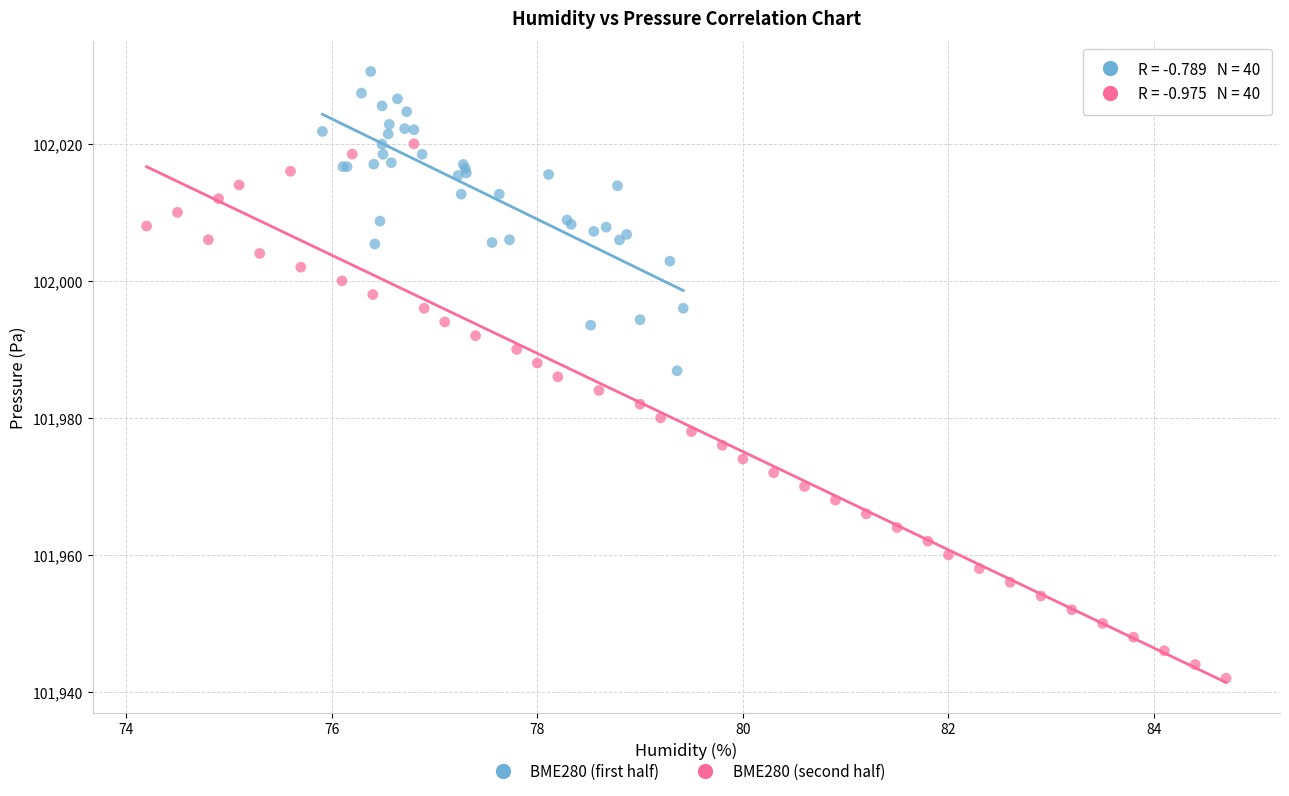

Which series has the widest spread of Y values?

BME280 (second half)